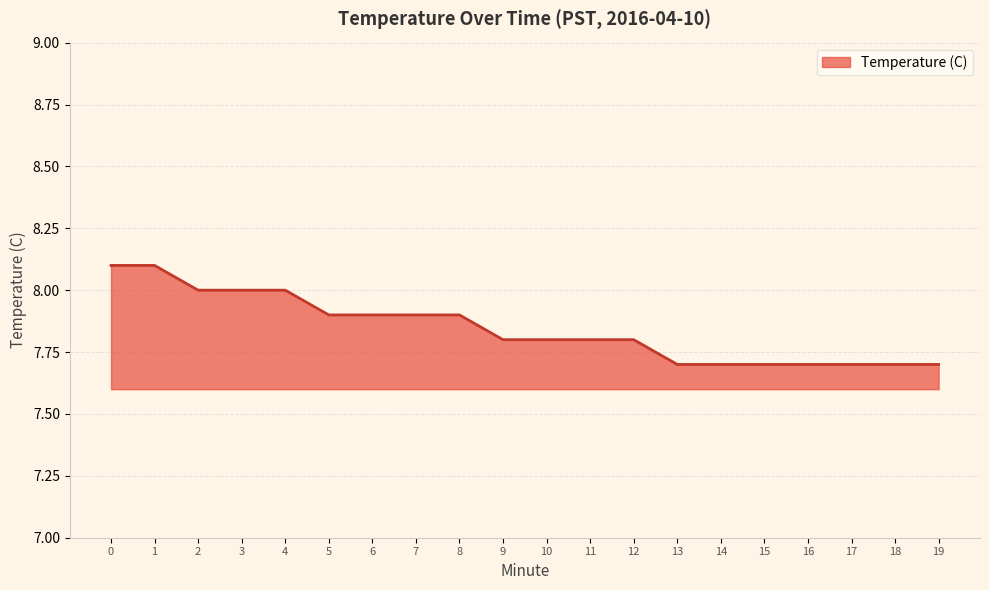

Reading left to right, list all the values displayed in this chart.

8.1	8.1	8.0	8.0	8.0	7.9	7.9	7.9	7.9	7.8	7.8	7.8	7.8	7.7	7.7	7.7	7.7	7.7	7.7	7.7